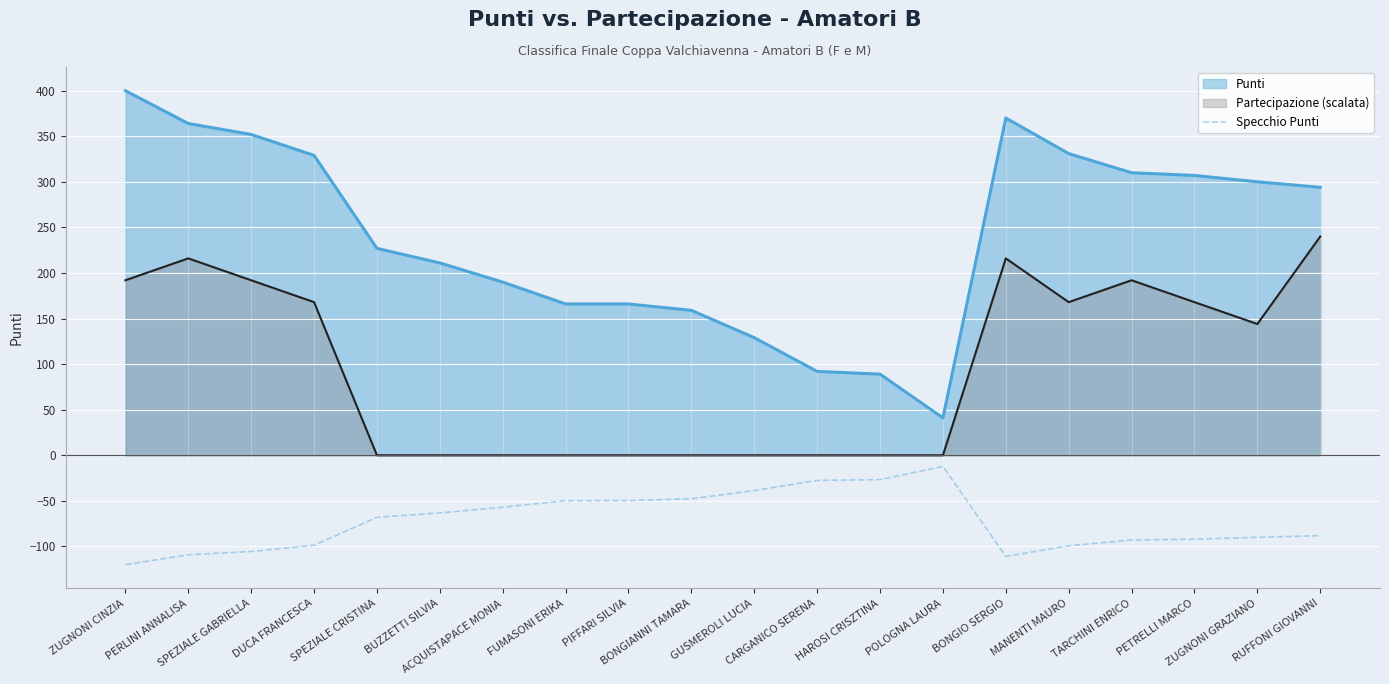

Rank the series by their maximum value, from highest to lowest.

Punti, Partecipazione (scalata), Specchio Punti